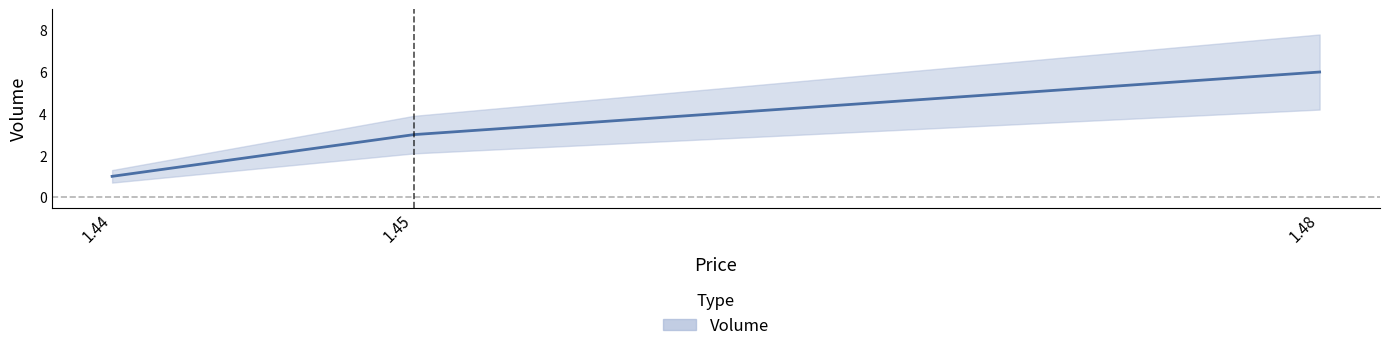

Where is the data nearest to the value 3?

1.45